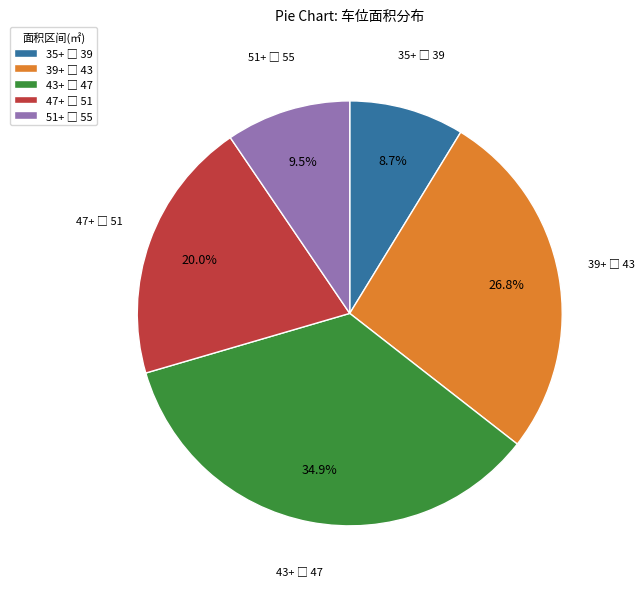

Is there any slice that represents more than half of the pie?

No